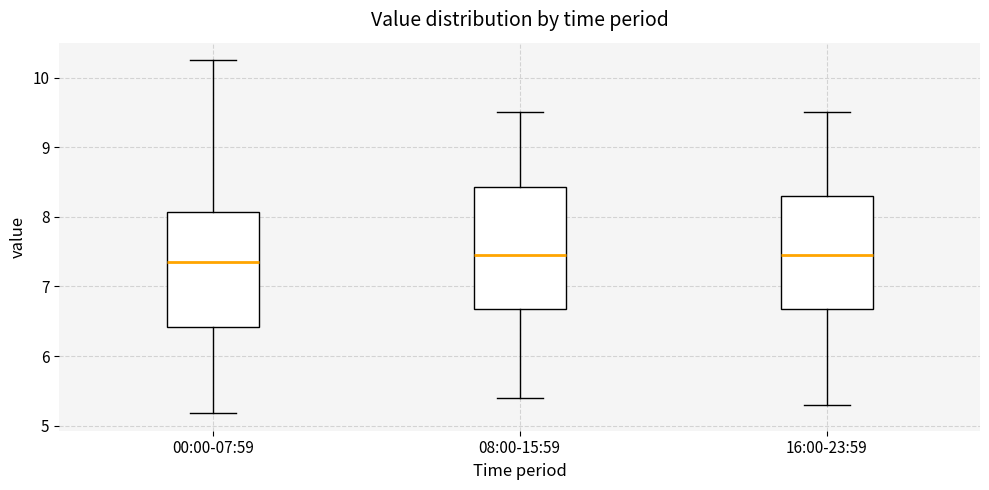

Where does the upper whisker of the box for 16:00-23:59 end on the y-axis? The values are not printed on the chart, so give them approximately, as read against the axis.

9.5